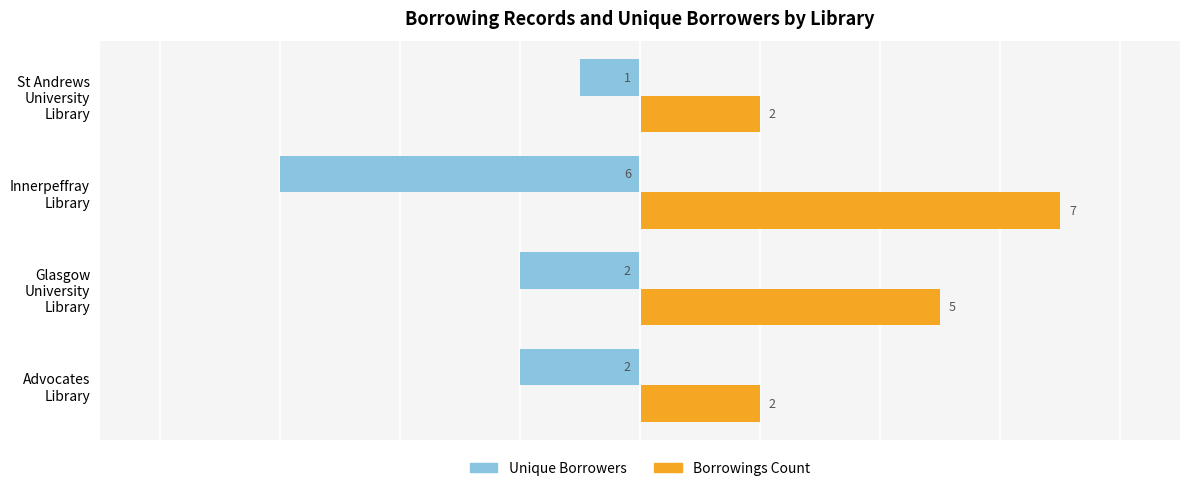

What is the sum of all Borrowings Count values?

16